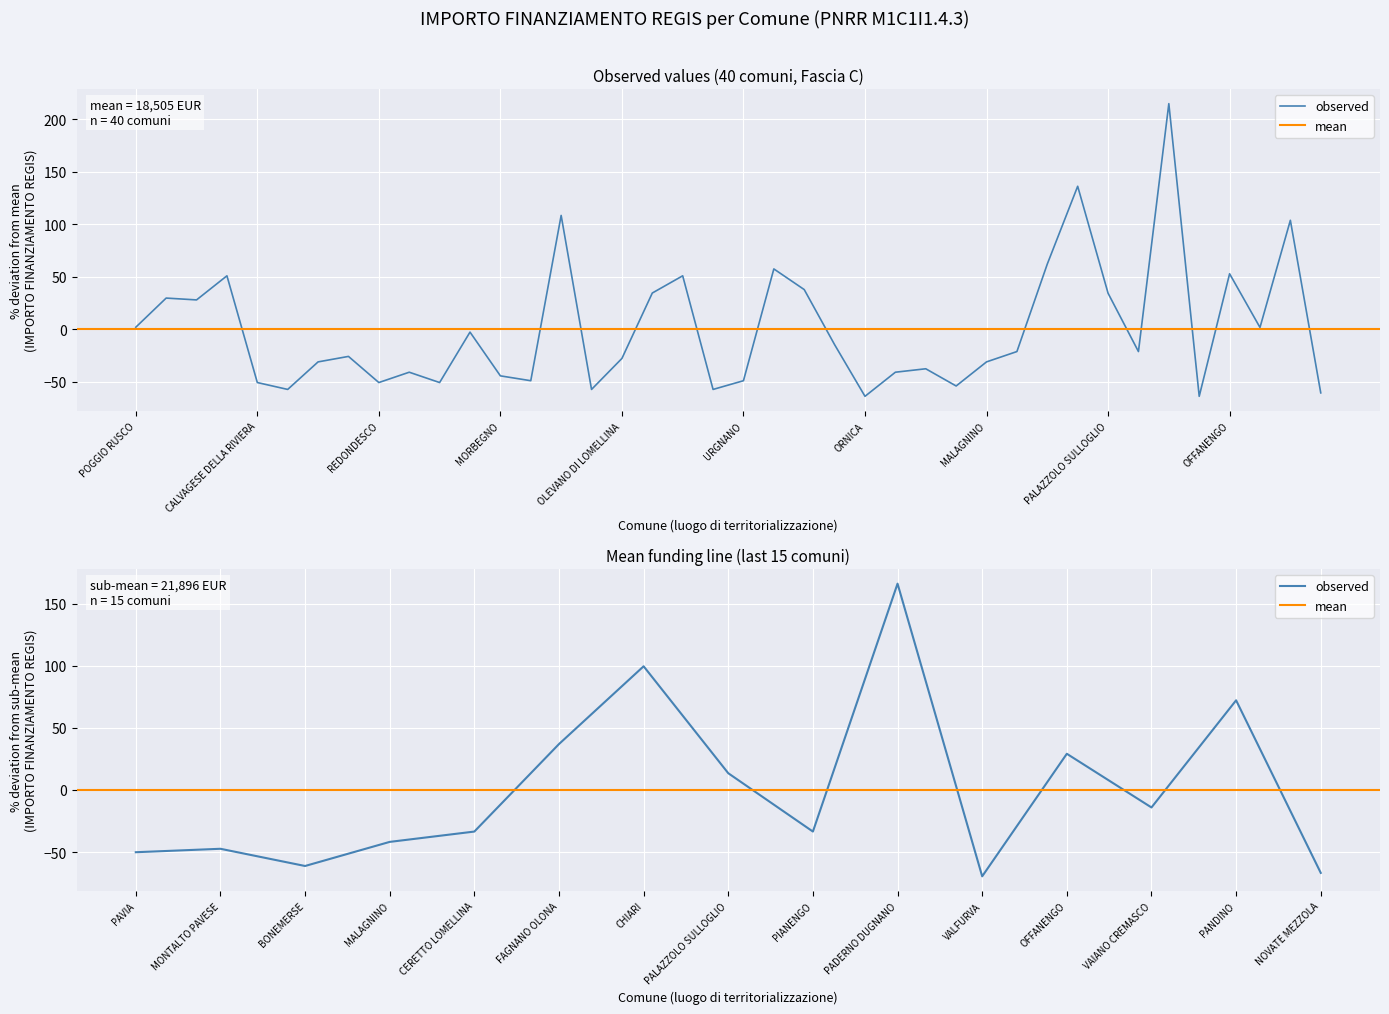

Rank the categories by value from lowest to highest.

ORNICA, VALFURVA, NOVATE MEZZOLA, OLIVETO LARIO, ZINASCO, PARONA, BONEMERSE, CALVAGESE DELLA RIVIERA, REDONDESCO, RONCOLA, OLGIATE OLONA, URGNANO, MORBEGNO, SABBIONETA, PAVIA, MONTALTO PAVESE, RODERO, MALAGNINO, OLEVANO DI LOMELLINA, GOITO, CERETTO LOMELLINA, PIANENGO, MOZZANICA, TREVIOLO, VAIANO CREMASCO, POGGIO RUSCO, PESCHIERA BORROMEO, RODIGO, PALAZZOLO SULLOGLIO, ROCCA DE GIORGI, ONO SAN PIETRO, MONTEGRINO VALTRAVAGLIA, PIETRA DE GIORGI, OFFANENGO, OSSONA, FAGNANO OLONA, PANDINO, MOTTA VISCONTI, CHIARI, PADERNO DUGNANO